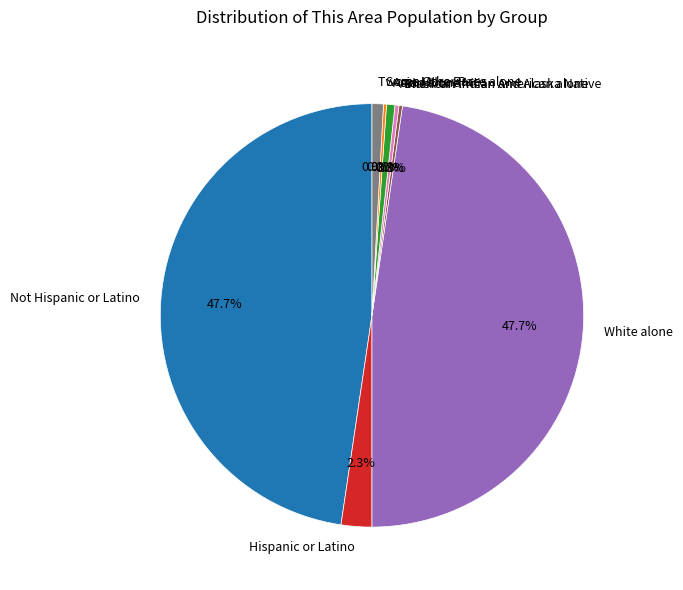

Is American Indian and Alaska Native the majority of the pie?

No